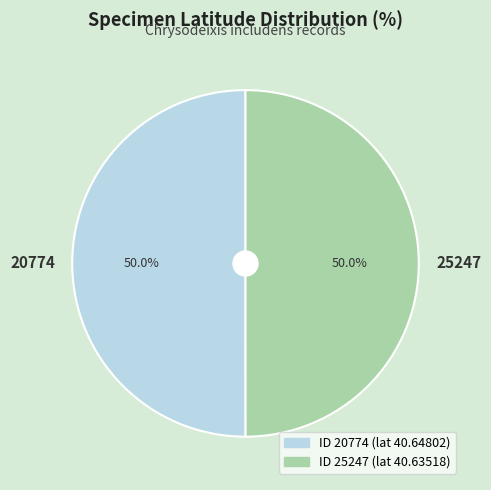

How many segments does this pie chart have?

2